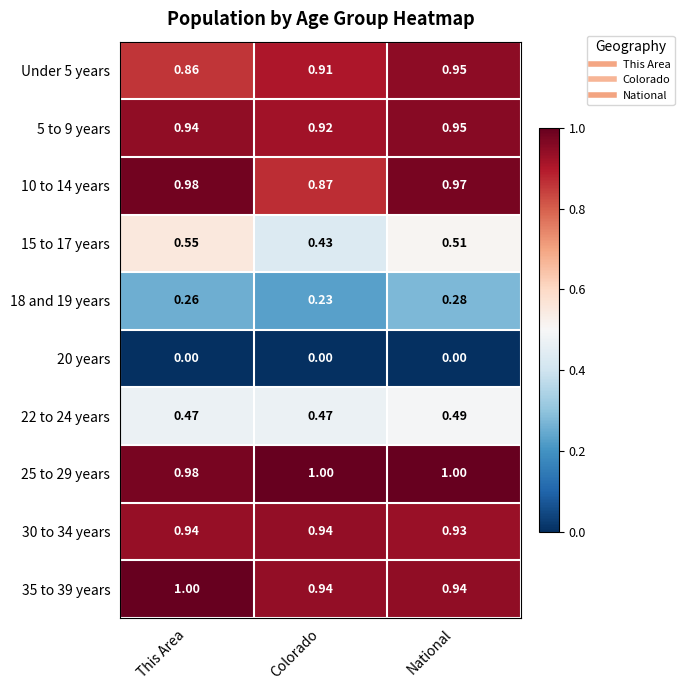

At how many categories does at least one series exceed 0?

3